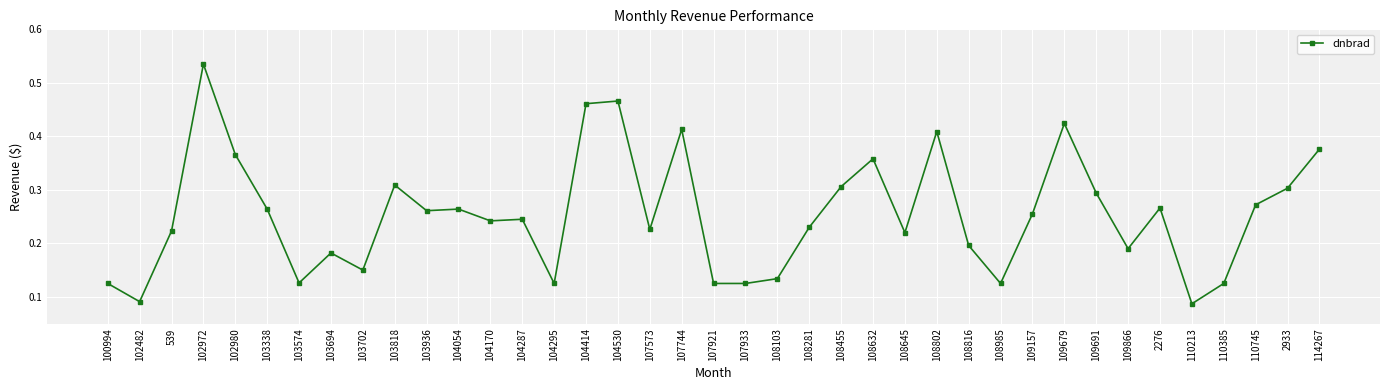

What is the sum of all values?

9.9